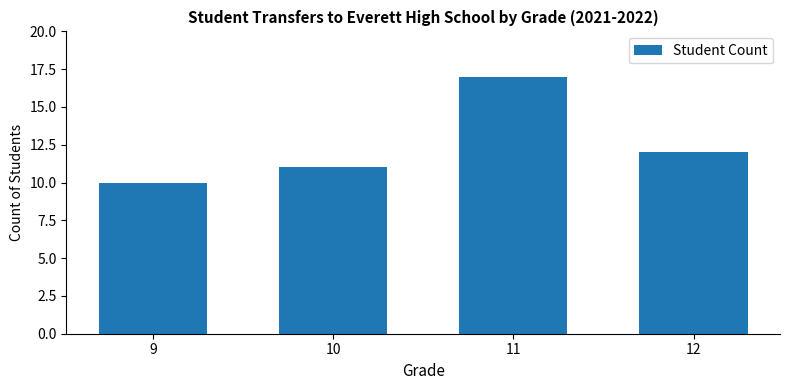

What is the difference between the values at 9 and 11?

7